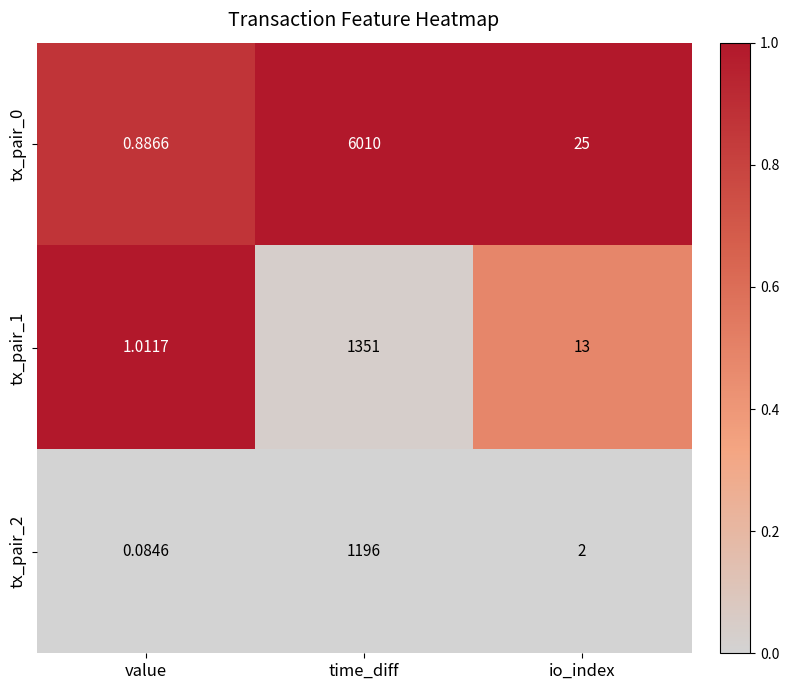

Rank the categories by tx_pair_0 value from lowest to highest.

value, io_index, time_diff